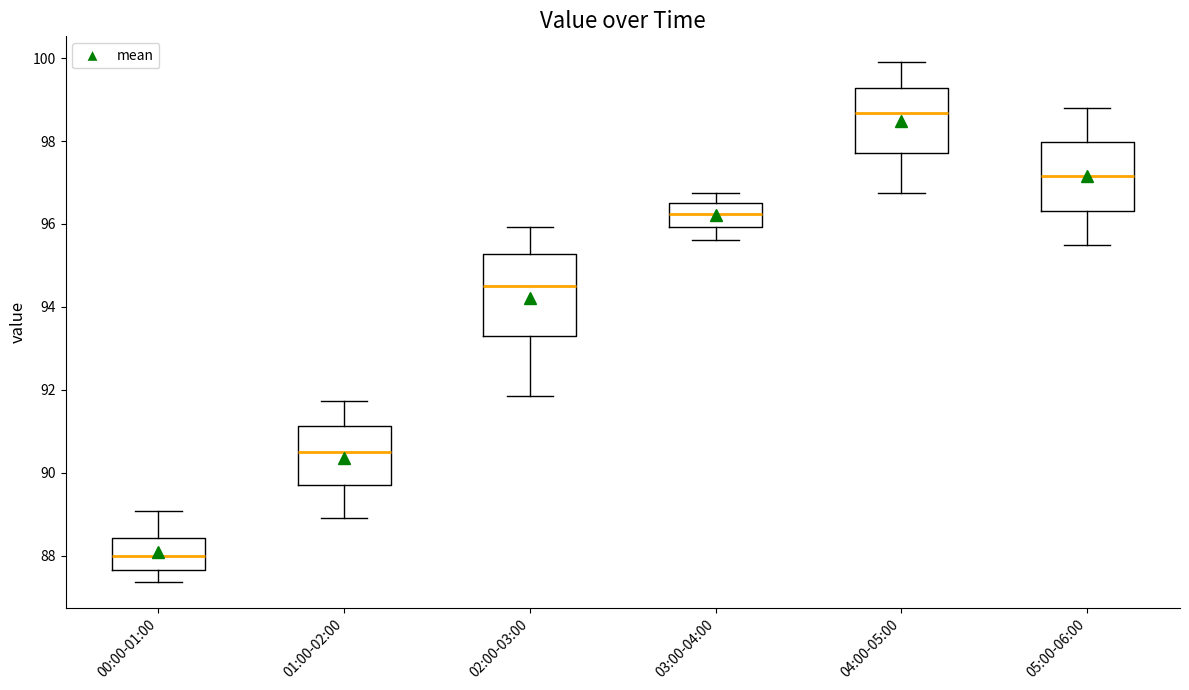

Where does the median line of the box for 02:00-03:00 sit on the y-axis? The values are not printed on the chart, so give them approximately, as read against the axis.

94.6